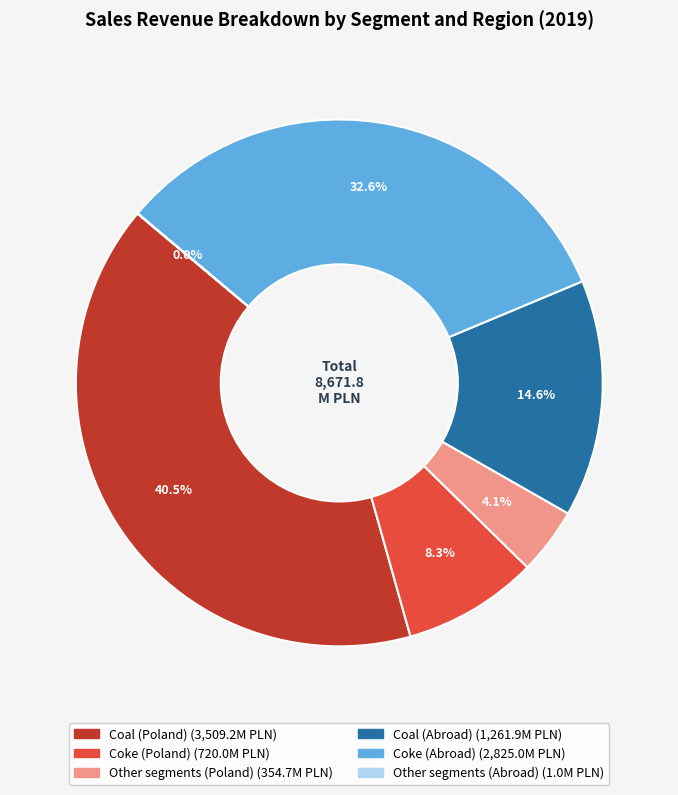

Approximately how many times larger is the value at Coal (Abroad) compared to Other segments (Poland)?

3.6